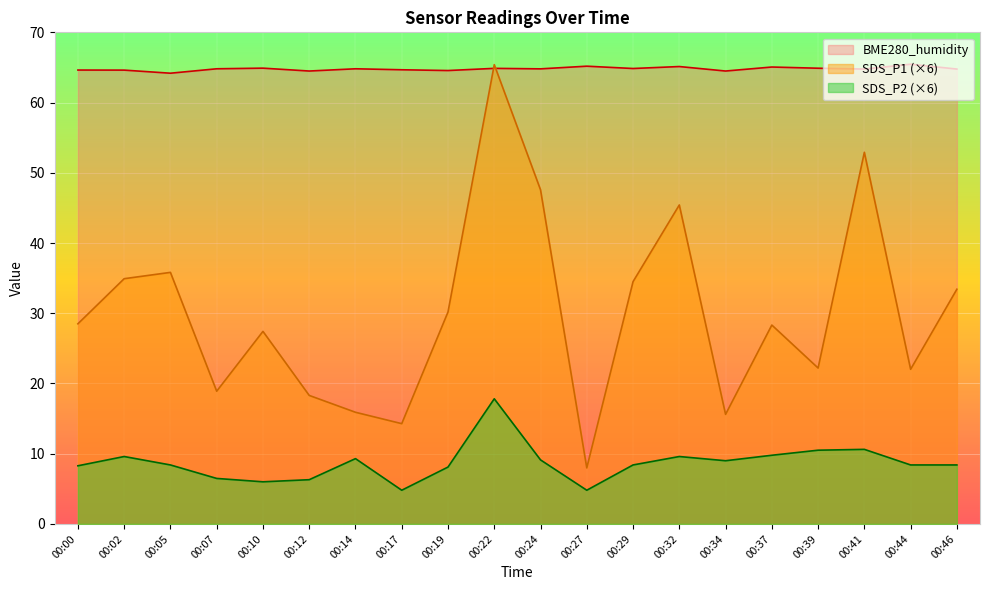

Which category has the lowest value in the BME280_humidity series?

00:05